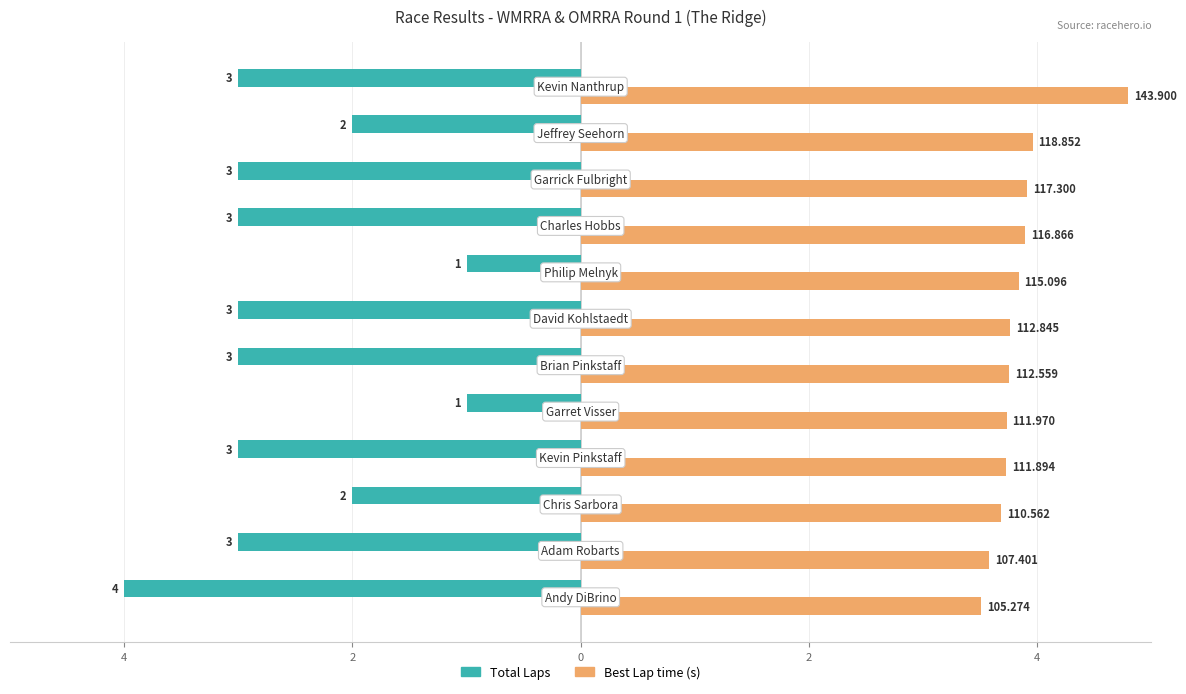

Are the bars grouped side by side (vs. stacked)?

Yes